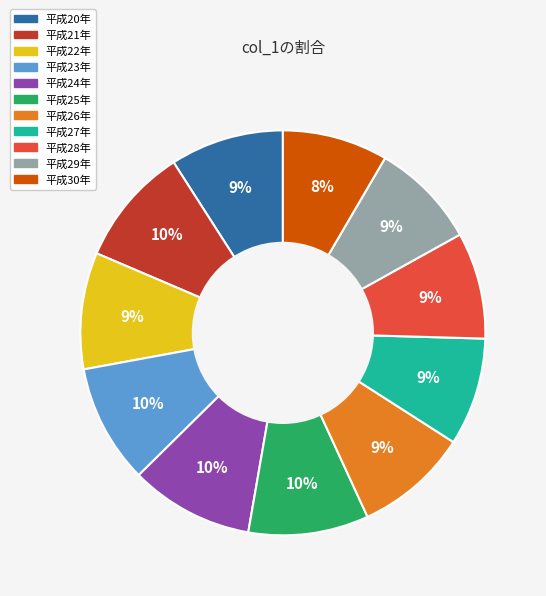

Which has a higher value, 平成29年 or 平成21年?

平成21年